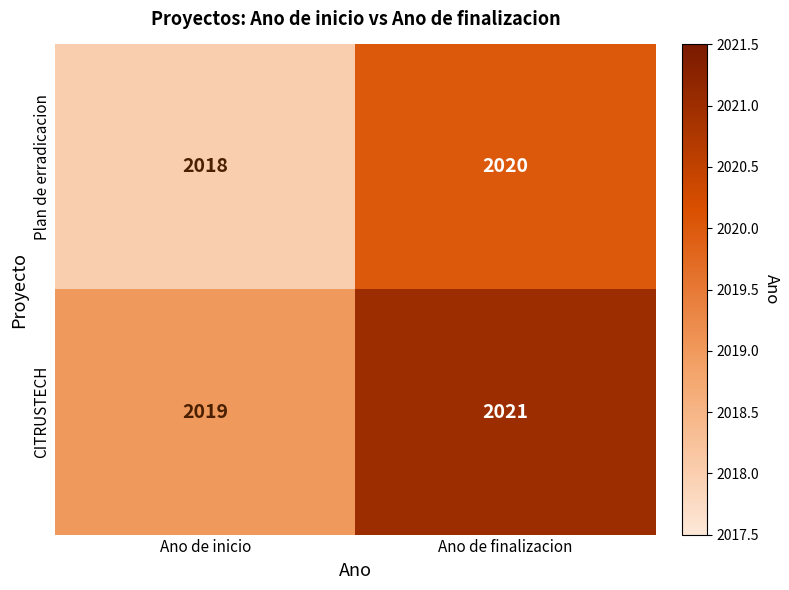

List the series in order of their peak value, highest first.

CITRUSTECH, Plan de erradicacion